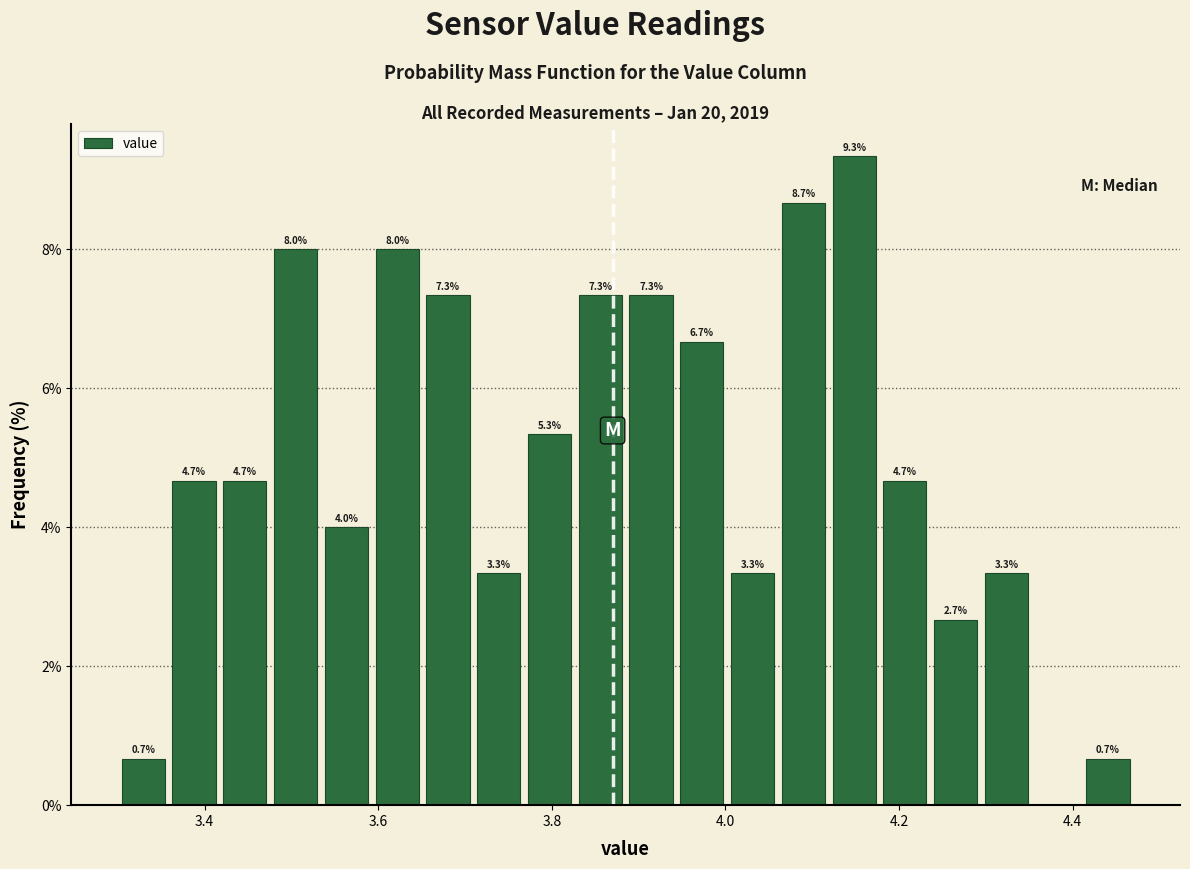

Read against the x-axis, roughly where is the centre of the tallest bar?

4.14